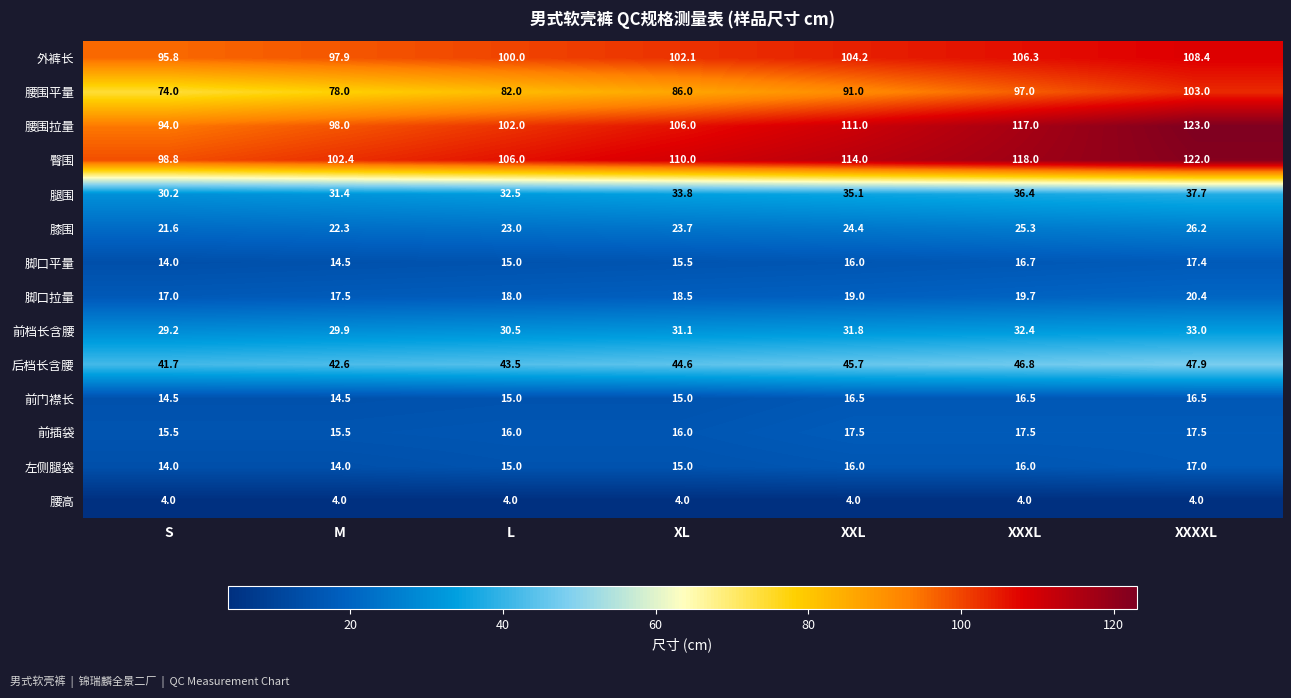

What is the average value of the 前插袋 series?

16.5